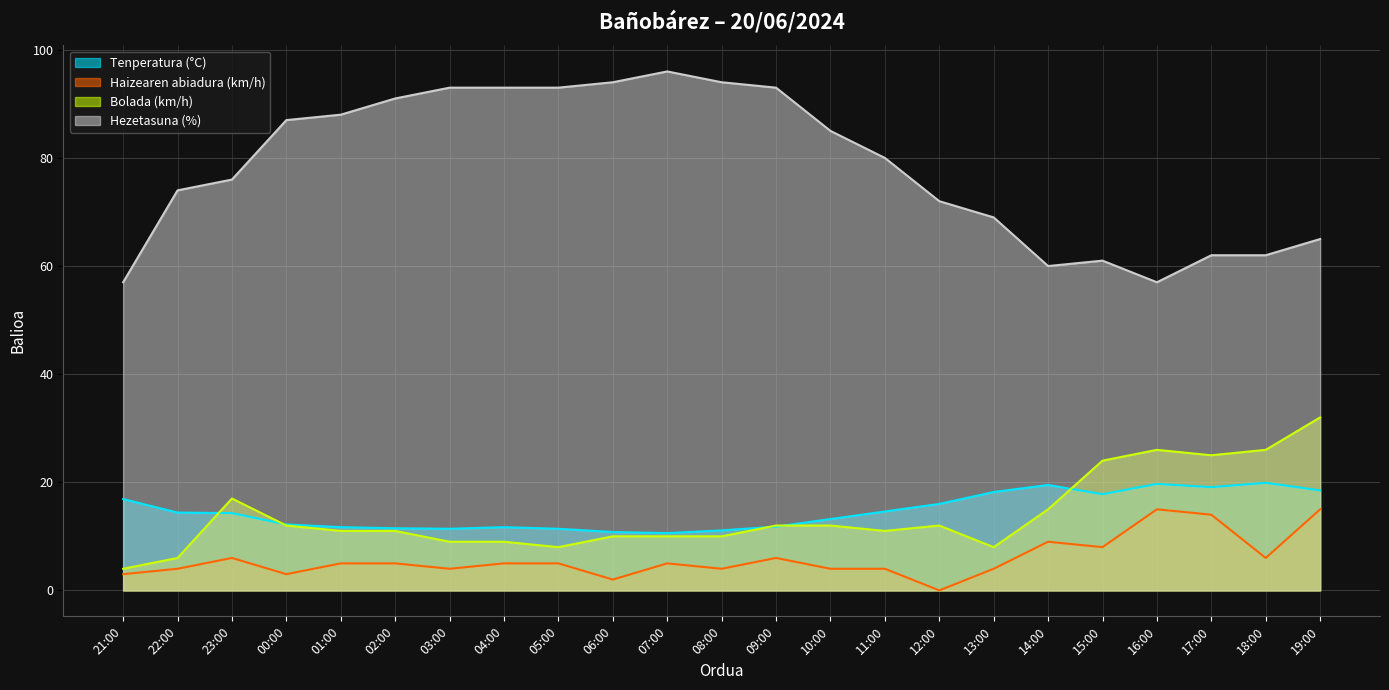

True or false: Tenperatura (°C) and Hezetasuna (%) intersect in this chart.

False